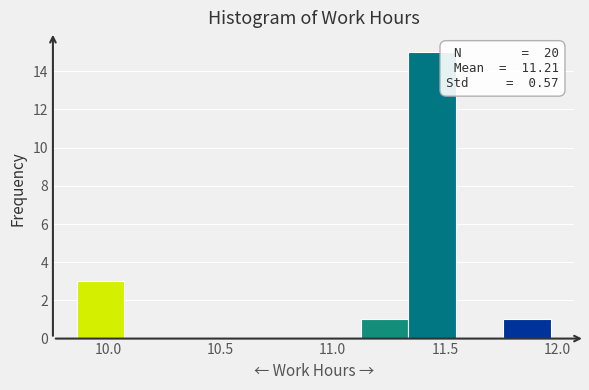

Over which range of the x-axis is the bar tallest?

11.35 to 11.55